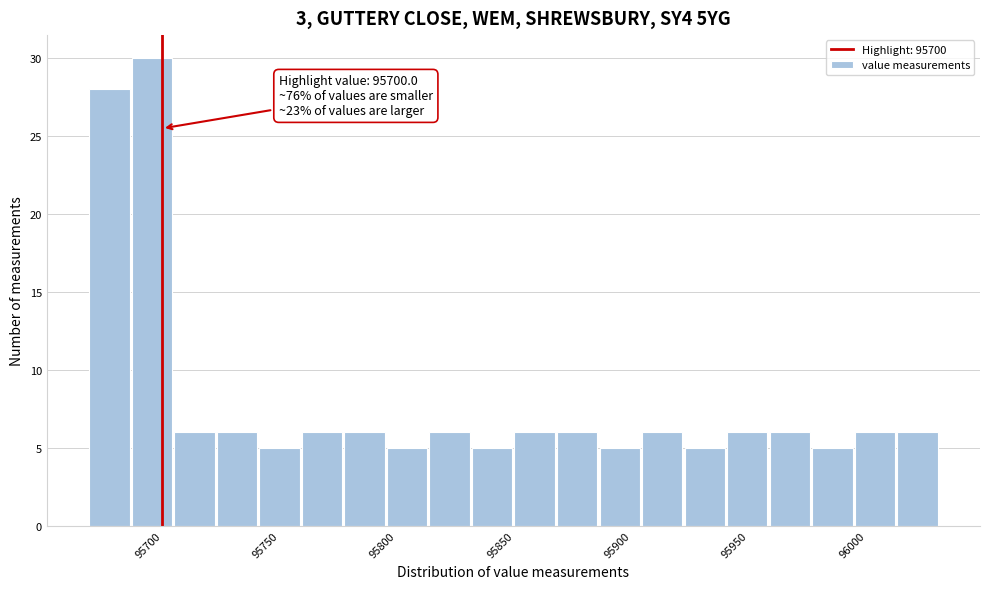

Around what value on the x-axis is the tallest bar? Give the approximate position of its centre, as read against the axis.

95695